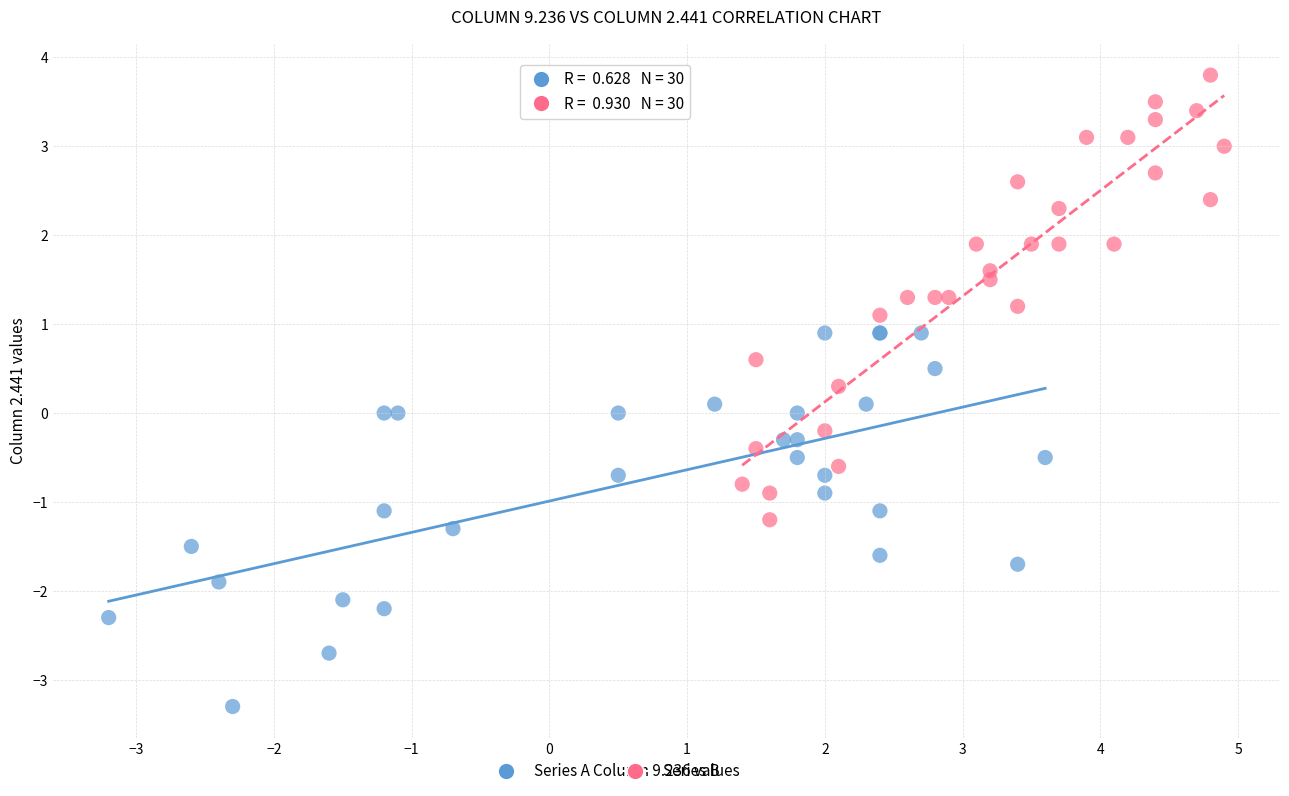

What are all the series names shown in the legend?

Series A, Series B